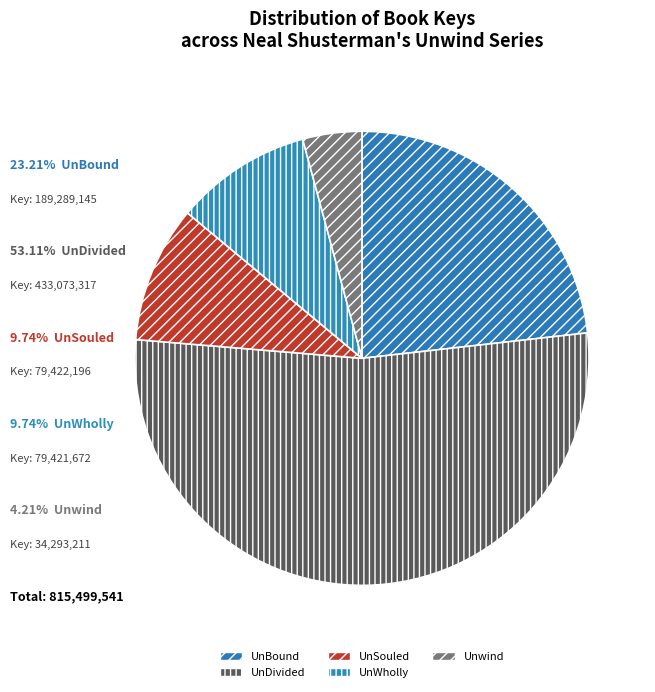

How many slices are in this pie chart?

5